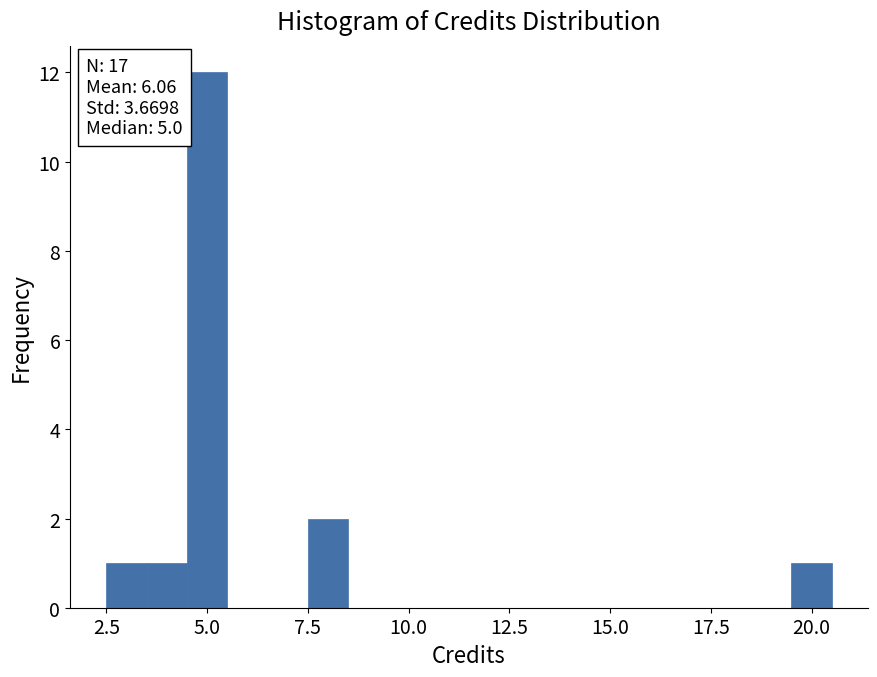

Read against the x-axis, roughly where is the centre of the tallest bar?

5.0